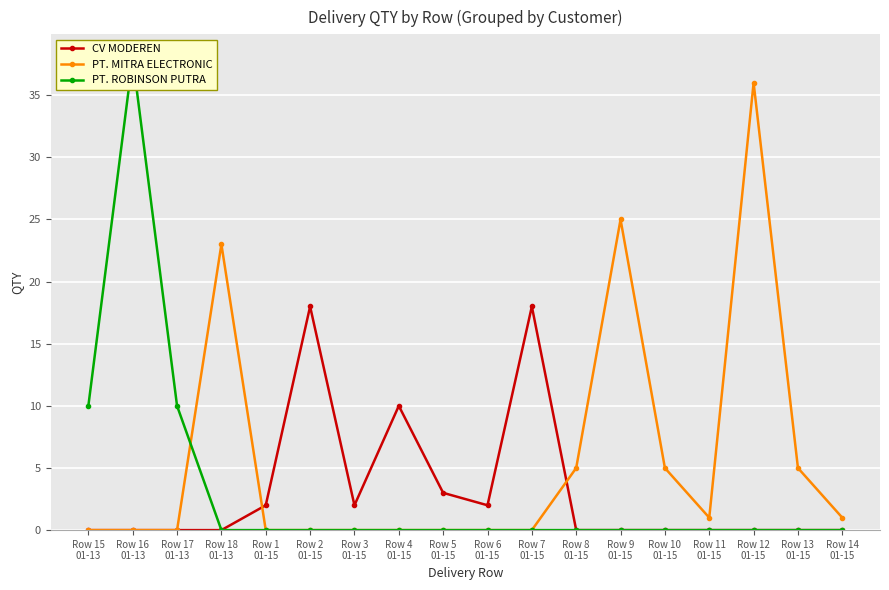

How many intersections are there between CV MODEREN and PT. MITRA ELECTRONIC?

2